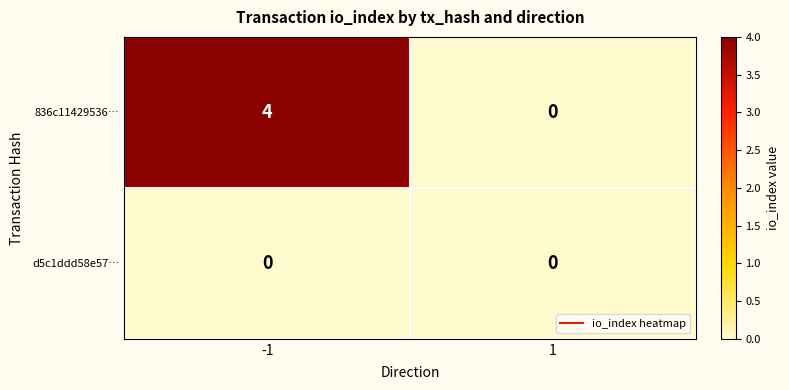

List the series in order of their peak value, highest first.

836c11429536…, d5c1ddd58e57…